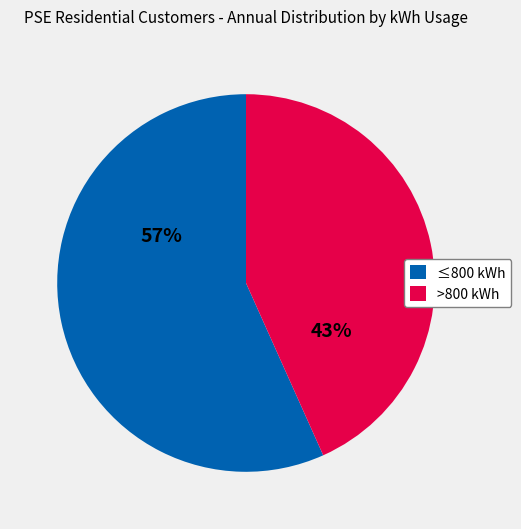

To the nearest percent, what is the average slice percentage?

50%